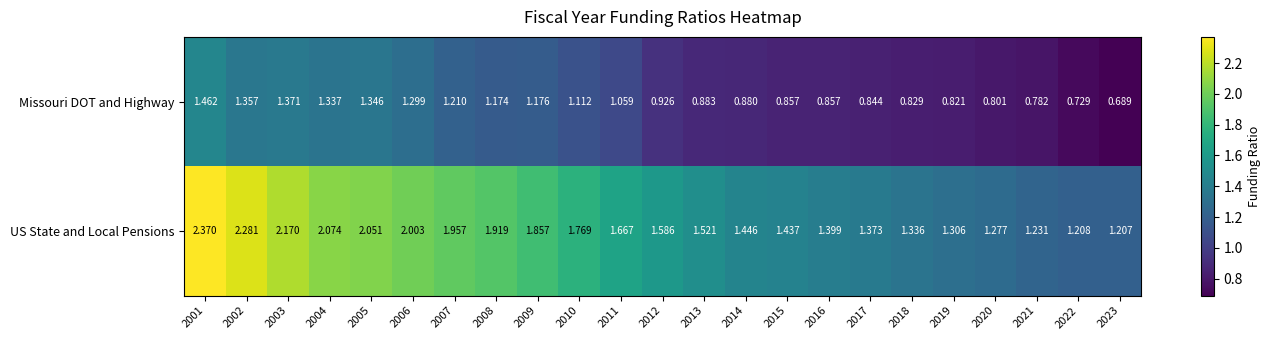

Which series has the largest range (max minus min)?

US State and Local Pensions